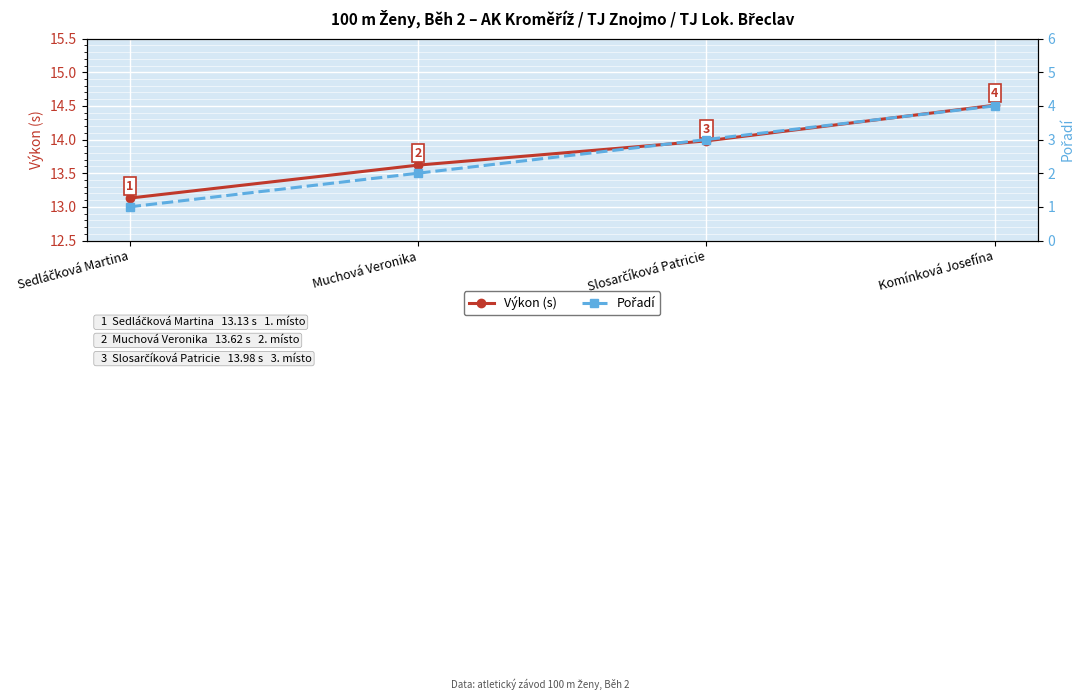

What position from the left is Muchová Veronika?

2